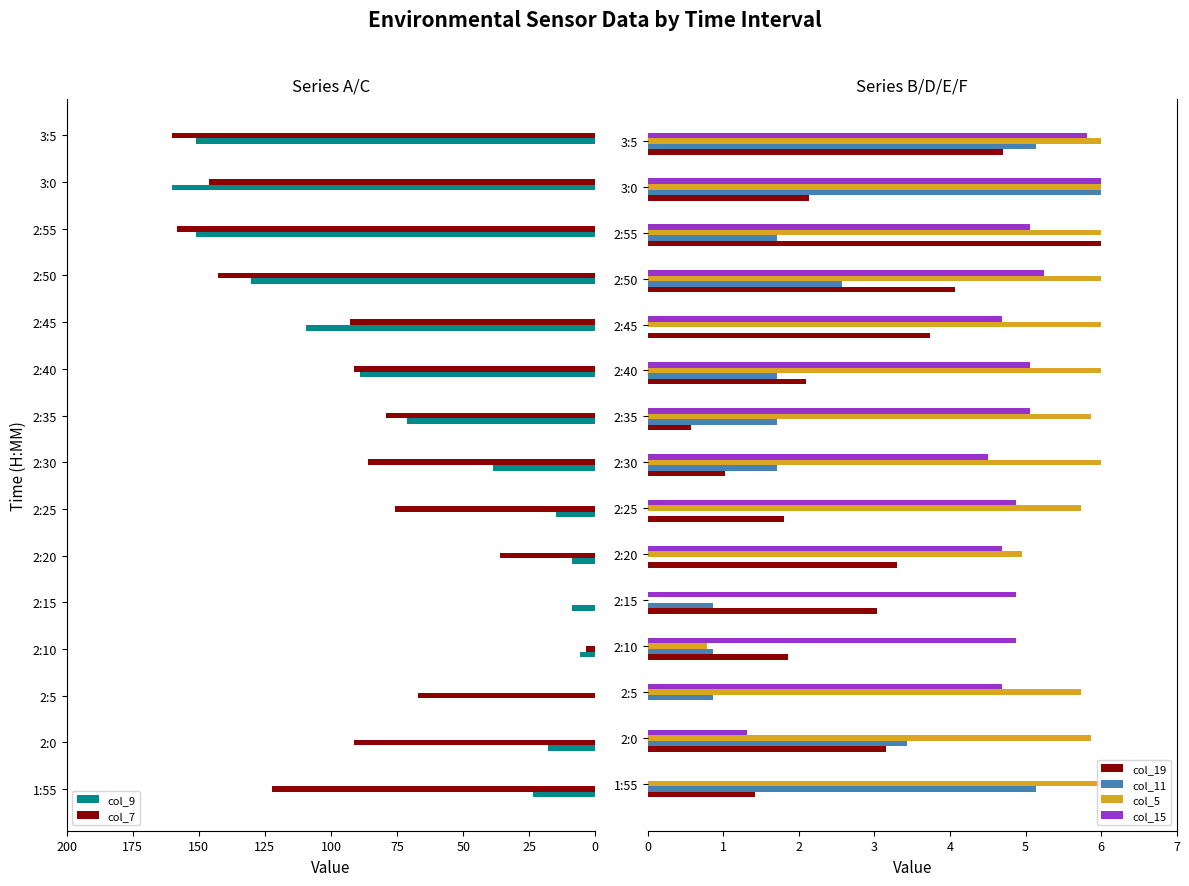

How many categories are shown in the chart?

15